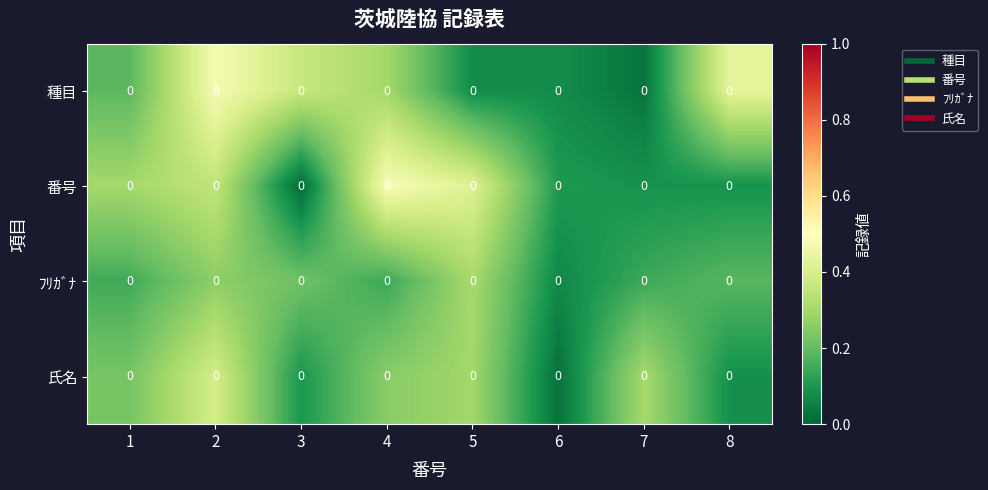

List the series in order of their overall mean, lowest first.

ﾌﾘｶﾞﾅ, 氏名, 番号, 種目